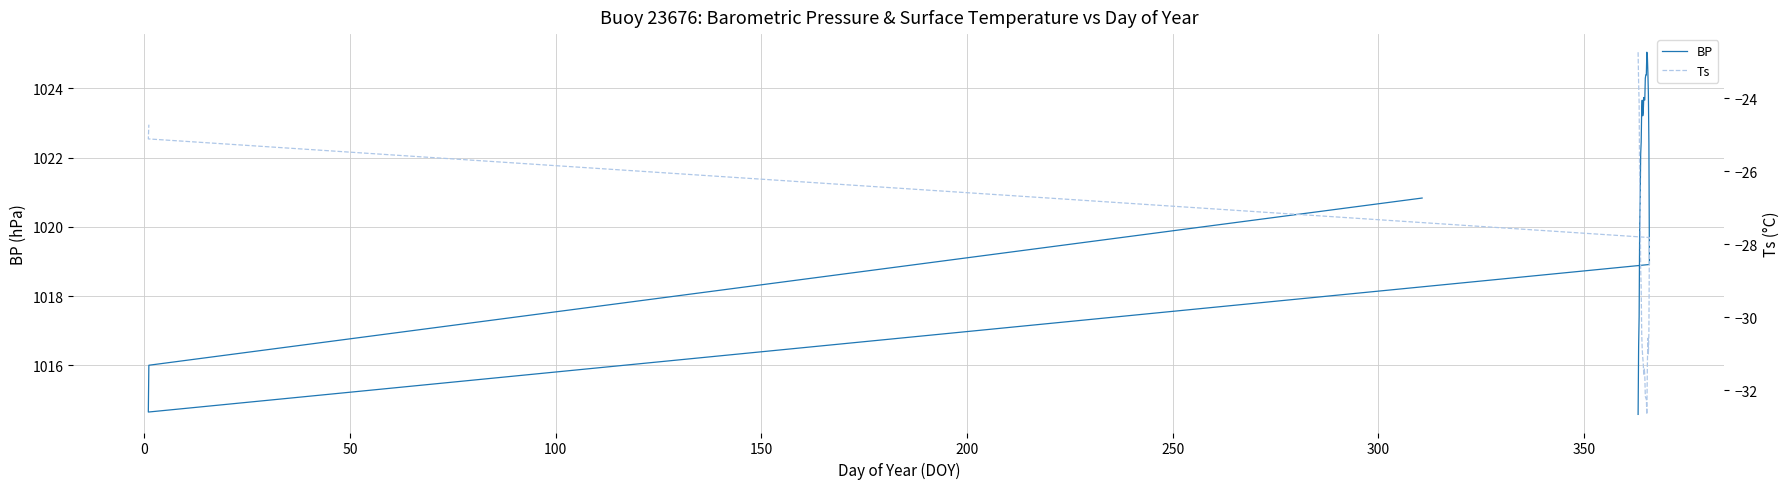

What are all the series names shown in the legend?

BP, Ts